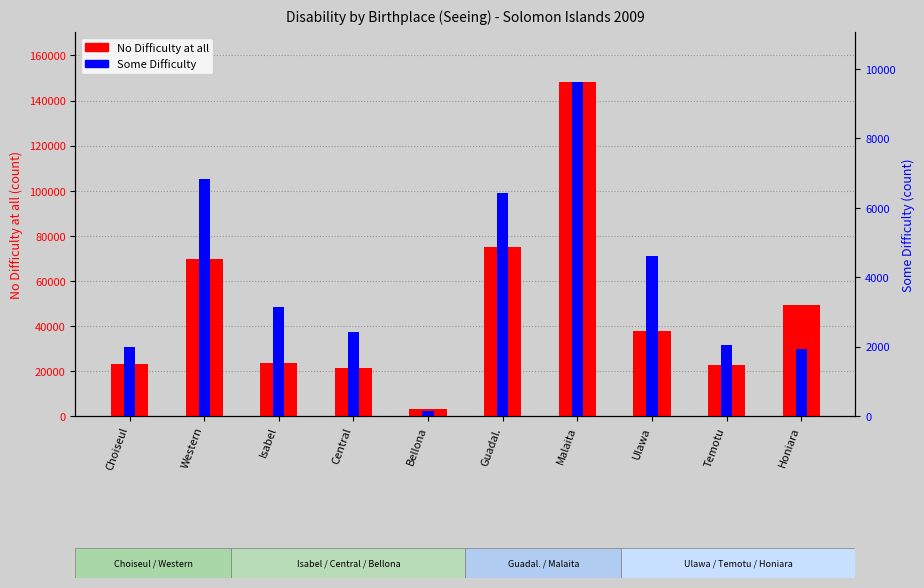

List the series in order of their overall mean, lowest first.

Some Difficulty, No Difficulty at all